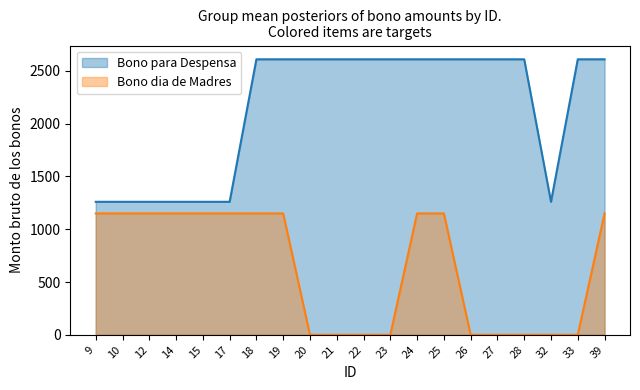

True or false: Bono dia de Madres has a value of 1150 at 18.

True